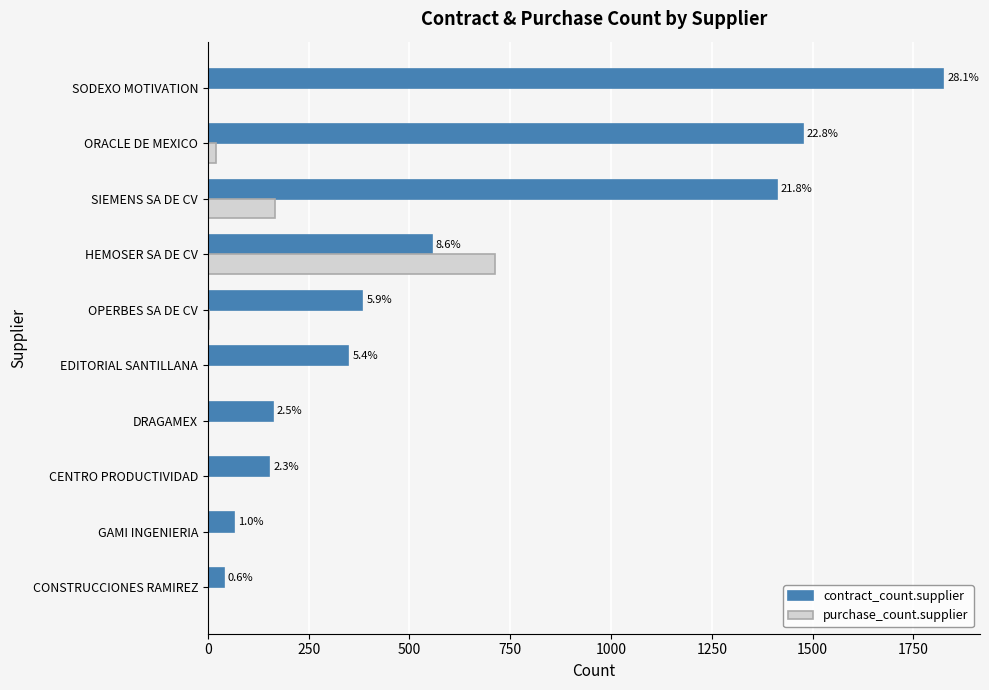

What is the average value of the contract_count.supplier series?

642